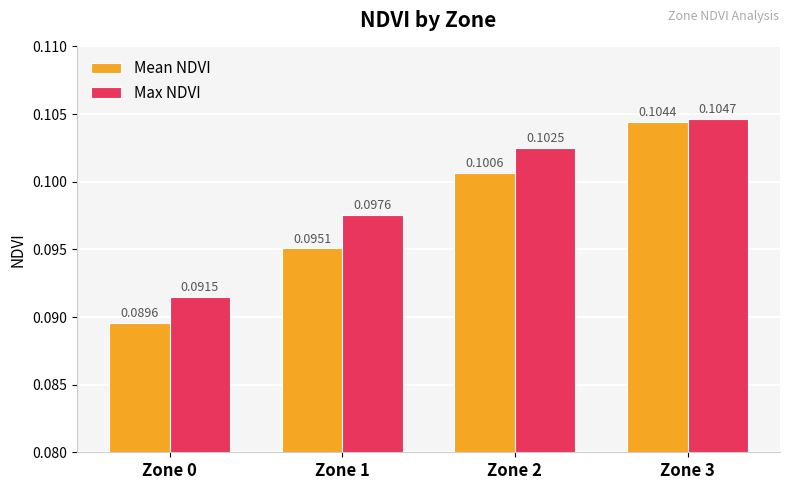

How many series are shown in this chart?

2